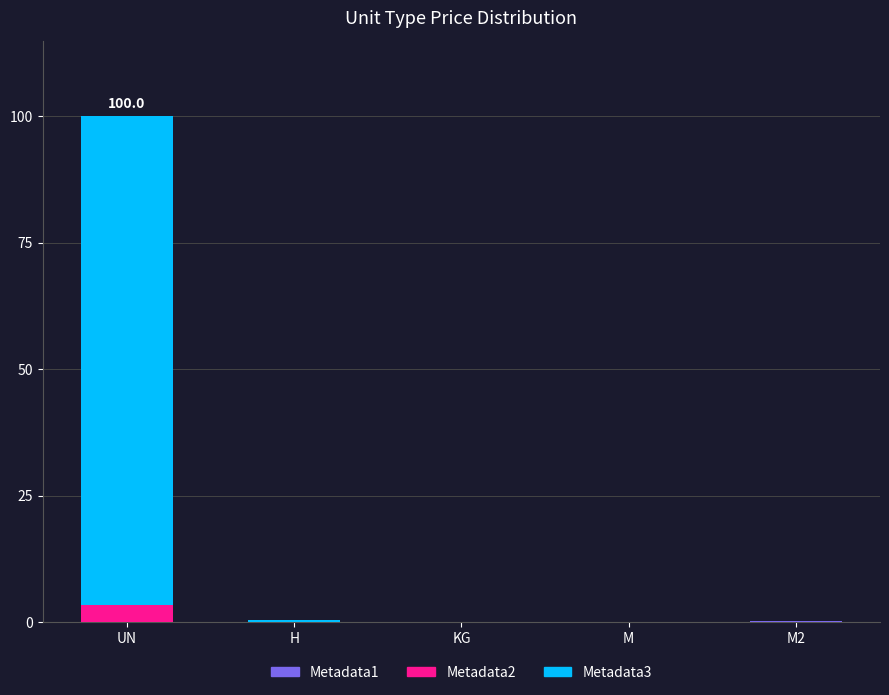

What is the label of the 1st bar from the left?

UN